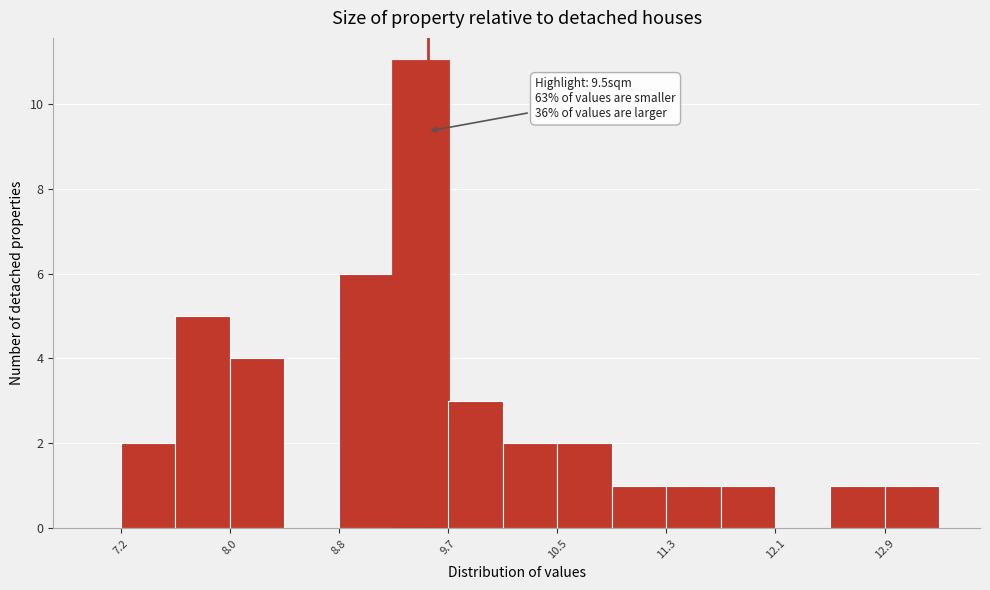

Over which range of the x-axis is the bar tallest?

9.2 to 9.7